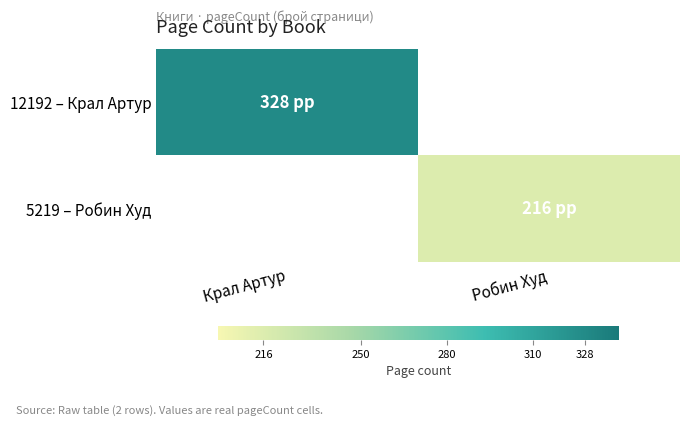

The 12192 – Крал Артур series shows 208.7 at Крал Артур. True or false?

False